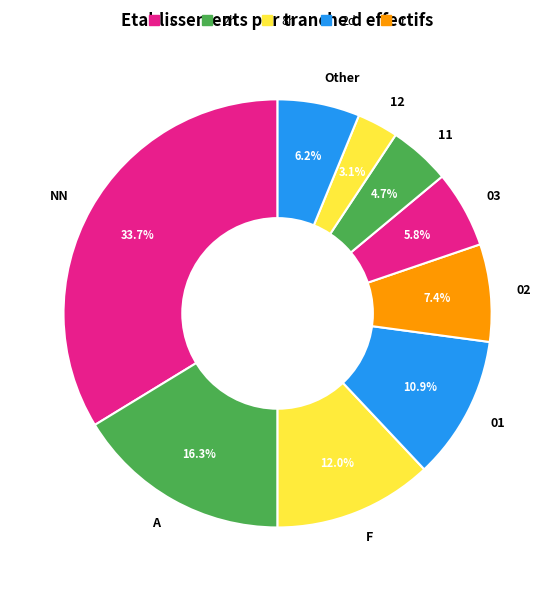

How many slices are in this pie chart?

9